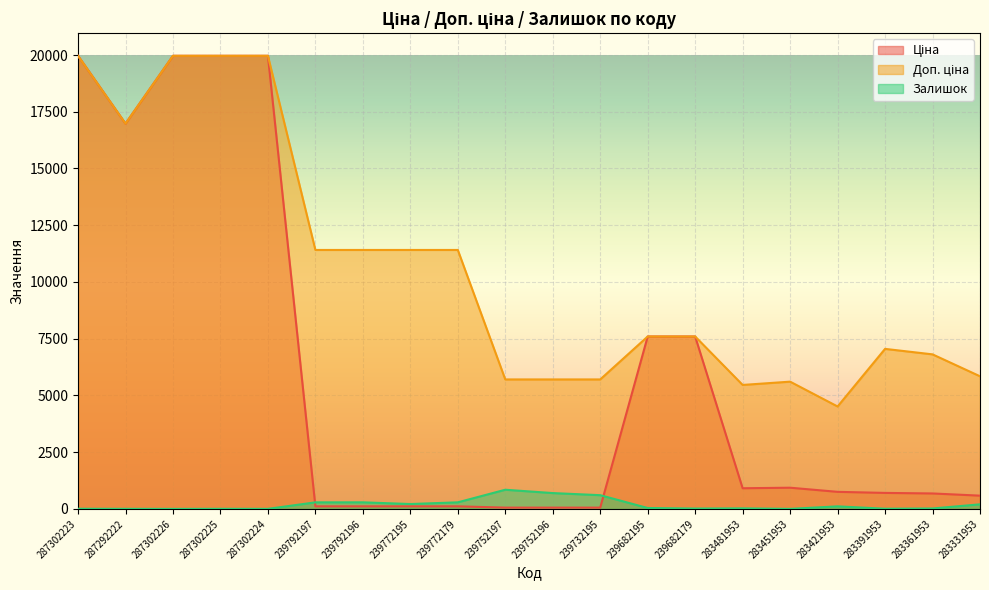

Reading left to right, what are all the values shown in this chart?

Ціна: 19964.2	16976.3	19964.2	19964.2	19964.2	114.1	114.1	114.1	114.1	57.0	57.0	57.0	7596.5	7596.5	910.4	934.5	752.2	705.1	681.0	584.4
Доп. ціна: 19964.2	16976.3	19964.2	19964.2	19964.2	11410.0	11410.0	11410.0	11410.0	5705.0	5705.0	5705.0	7596.5	7596.5	5462.3	5607.2	4513.3	7051.3	6809.8	5843.9
Залишок: 7.0	4.0	1.0	5.0	3.0	289.0	290.0	215.0	290.0	845.0	698.0	605.0	40.0	16.0	24.0	2.0	113.0	8.0	19.0	202.0